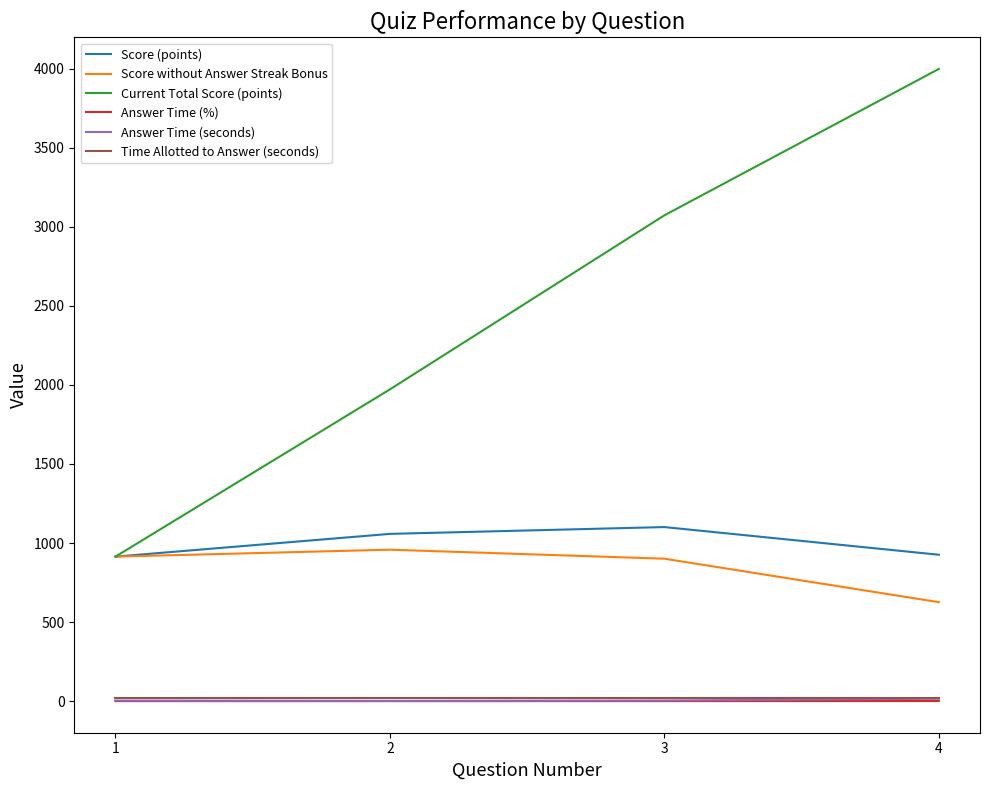

What is the total value across all series at 4?

5586.7